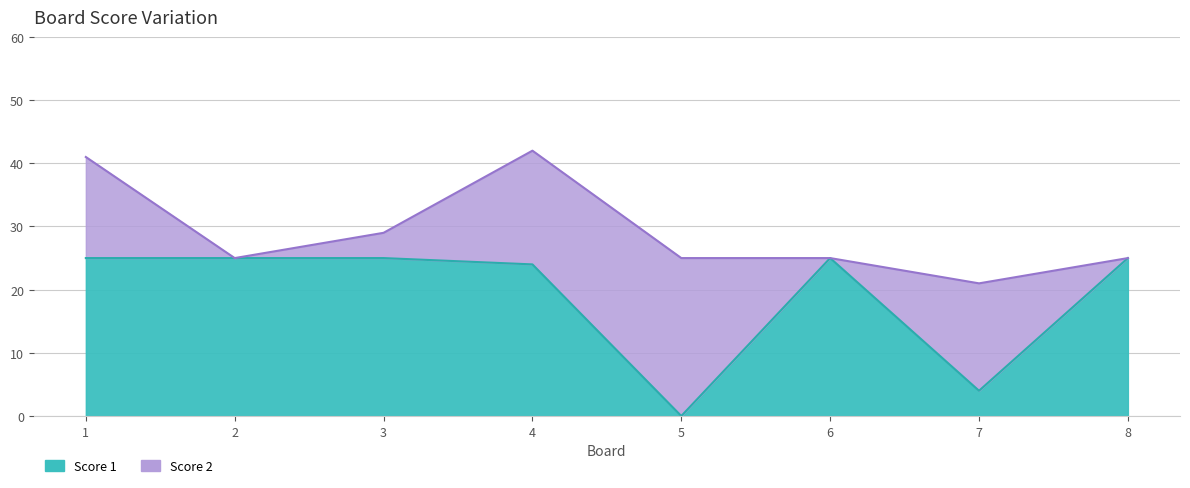

What value does the data have at 4, to the nearest 10?

20